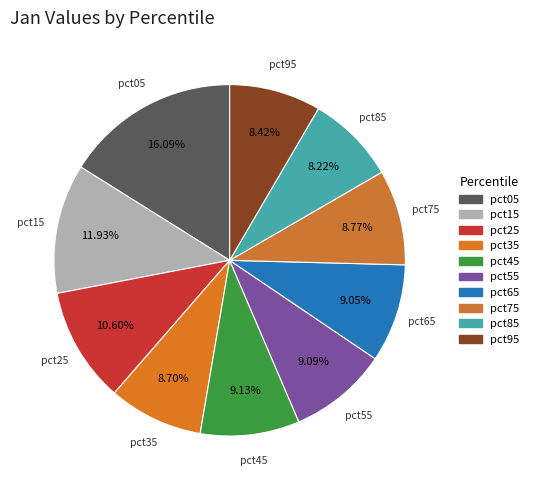

Is it true that pct65 is 9% of the pie?

True